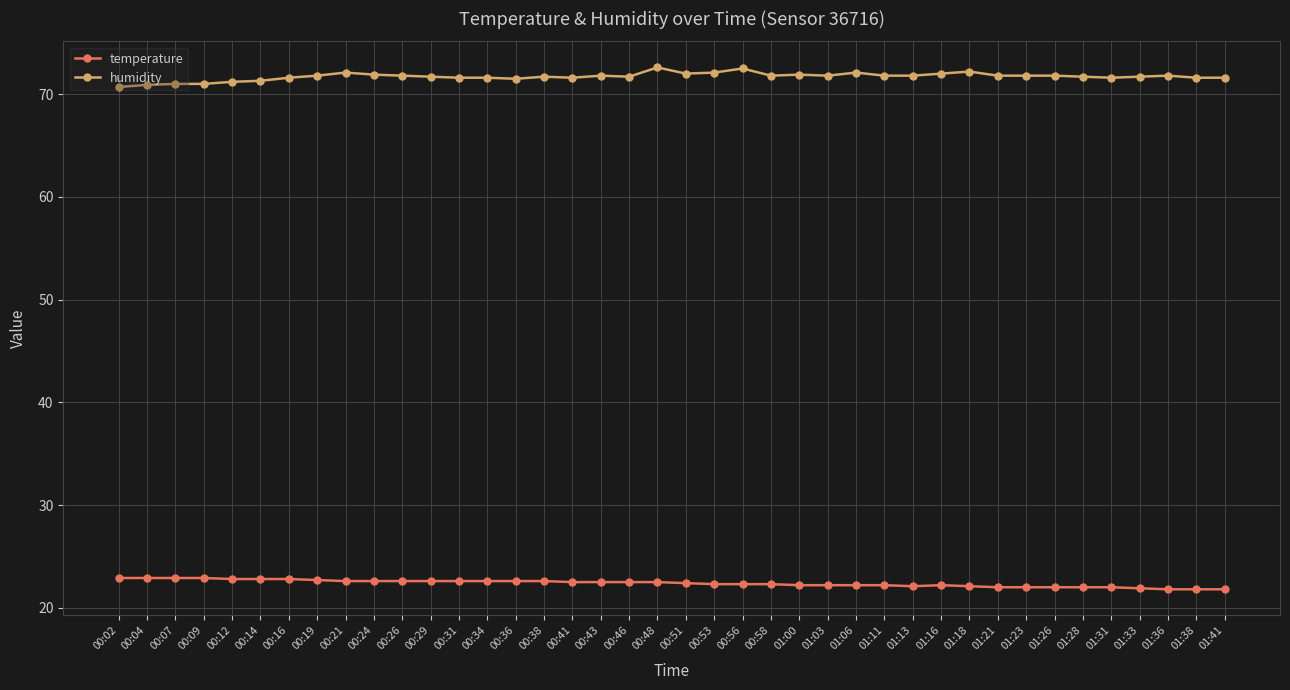

What position from the right is 01:16?

11